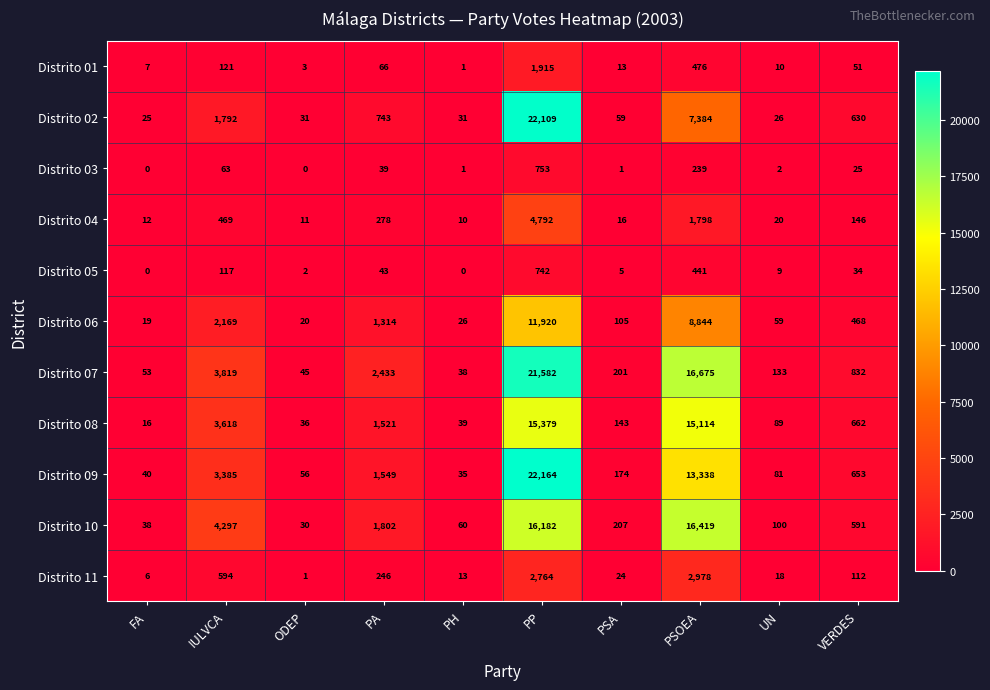

The Distrito 05 series shows 117 at IULVCA. True or false?

True